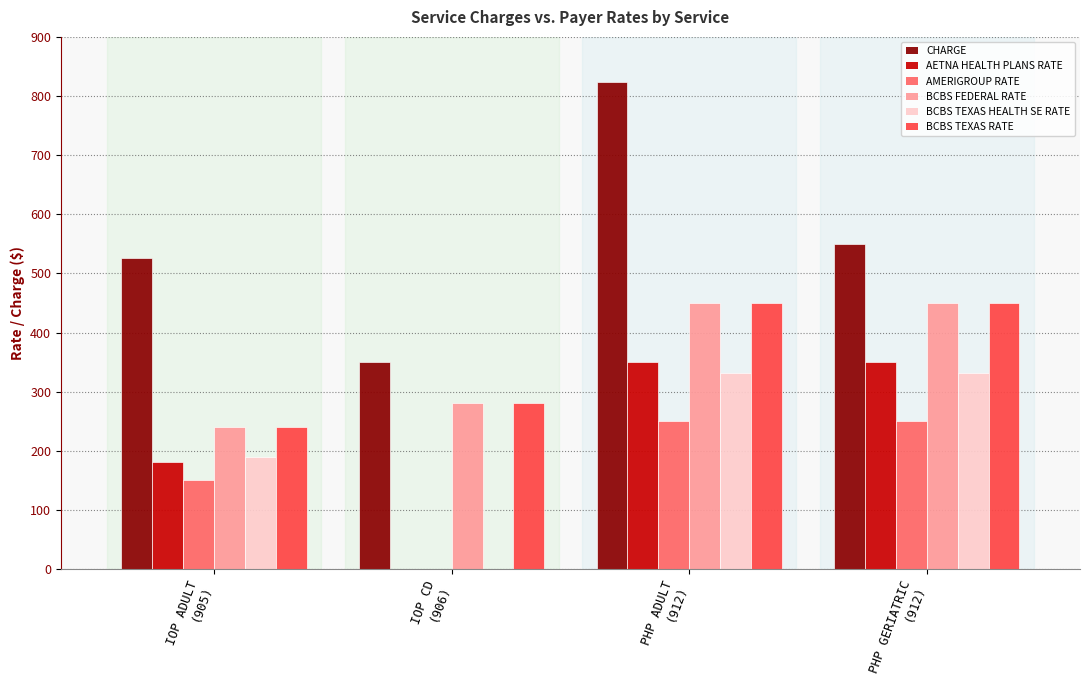

What is the difference between the AETNA HEALTH PLANS RATE values at PHP GERIATRIC
(912) and IOP CD
(906)?

350.0